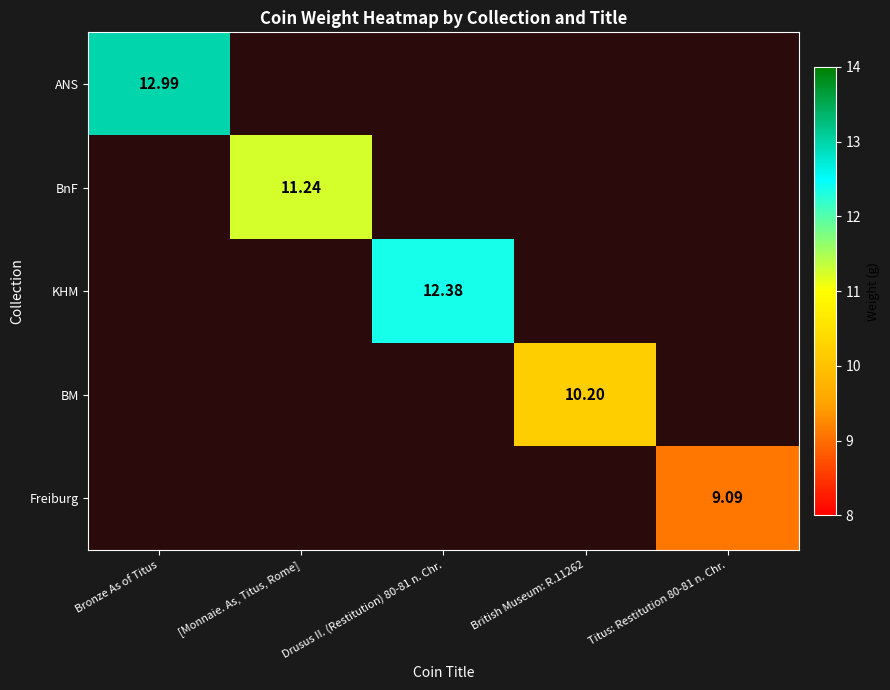

What is the approximate value of KHM at Drusus II. (Restitution) 80-81 n. Chr.?

12.4